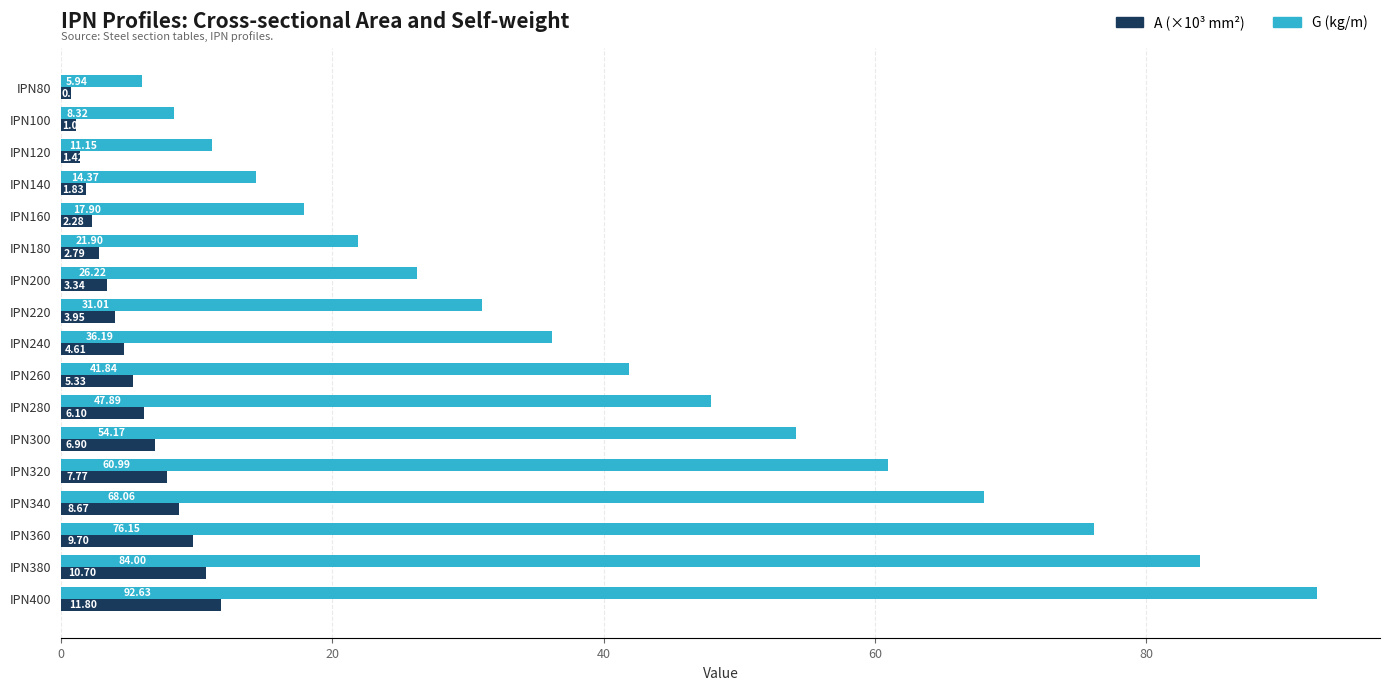

Where is G (kg/m) nearest to the value 49?

IPN280